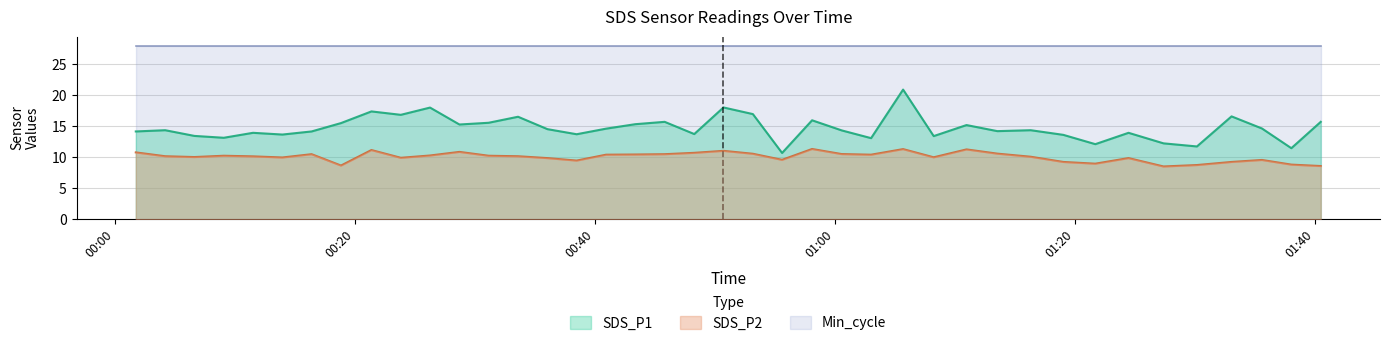

Which series has the largest total across all categories?

Min_cycle